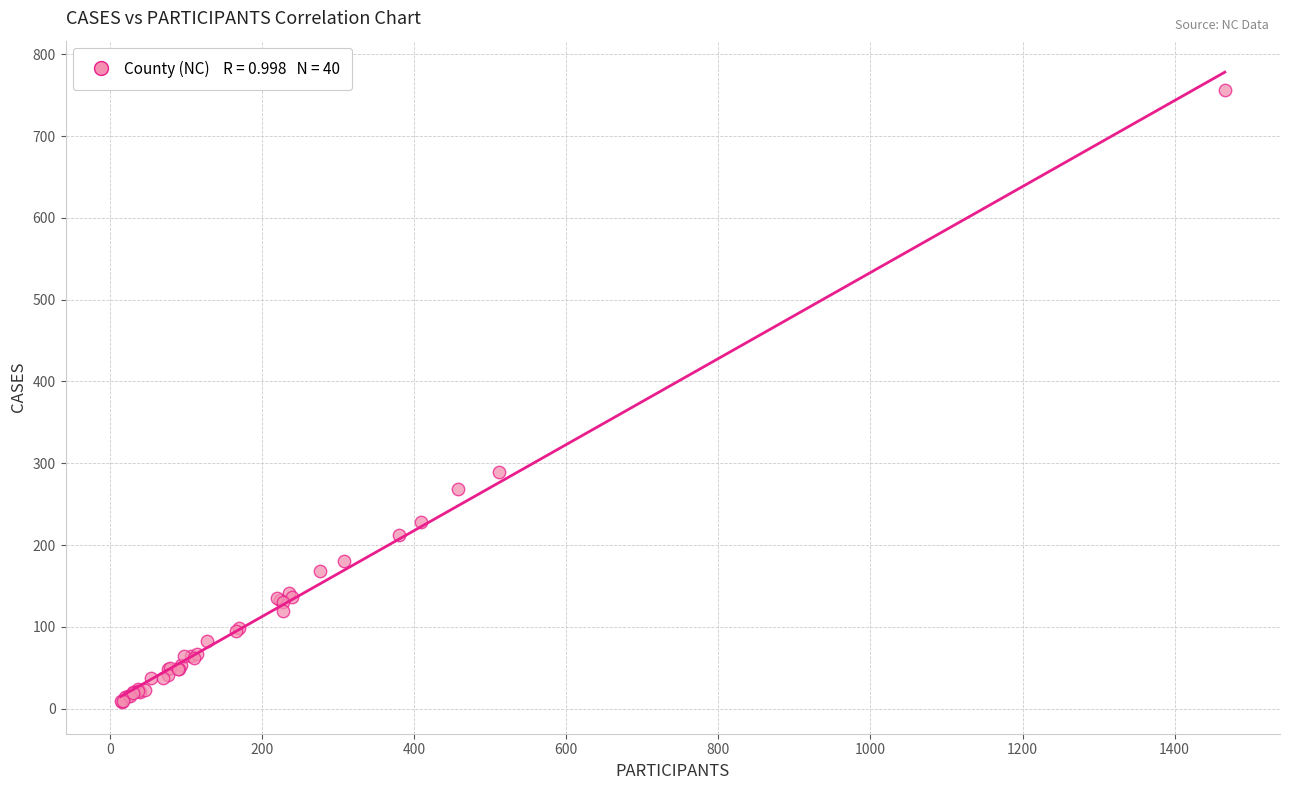

What Y value in the scatter plot is closest to 382?

289